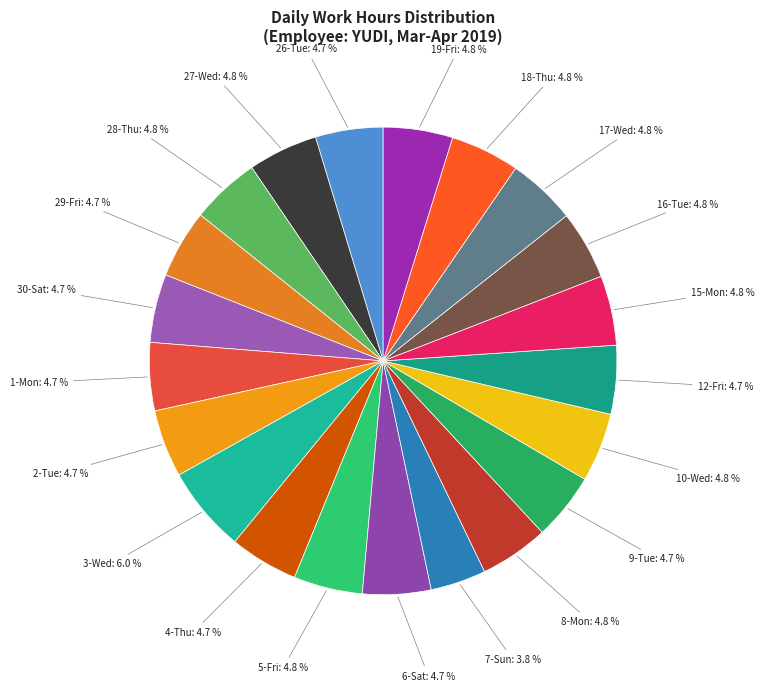

What is the total percentage of 2-Tue: 4.7 % and 10-Wed: 4.8 %?

9.5%